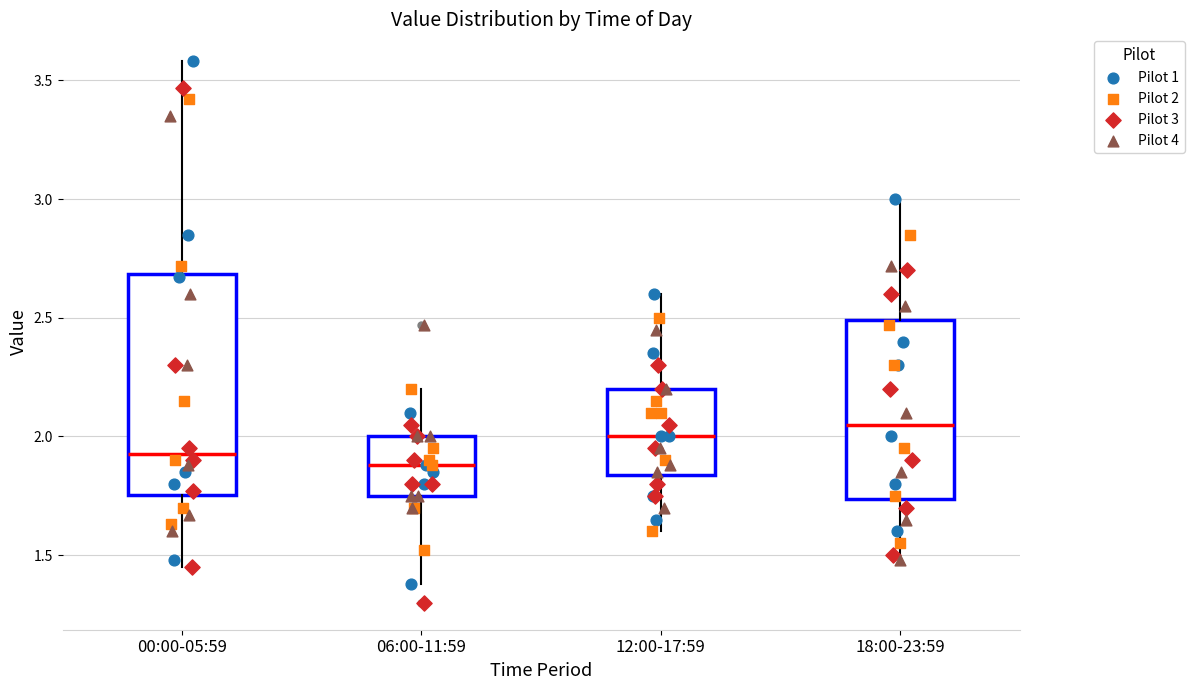

Which box is the tallest, from its lower edge to its upper edge?

00:00-05:59